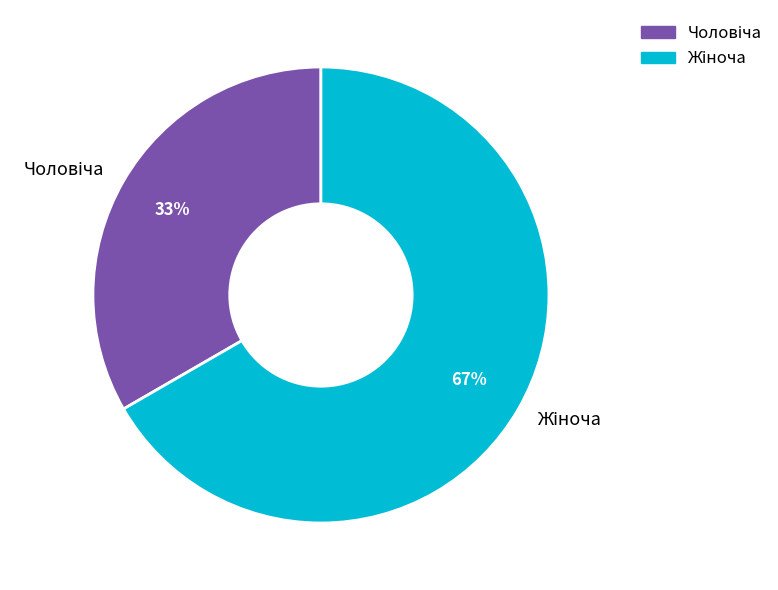

Is there any slice that represents more than half of the pie?

Yes